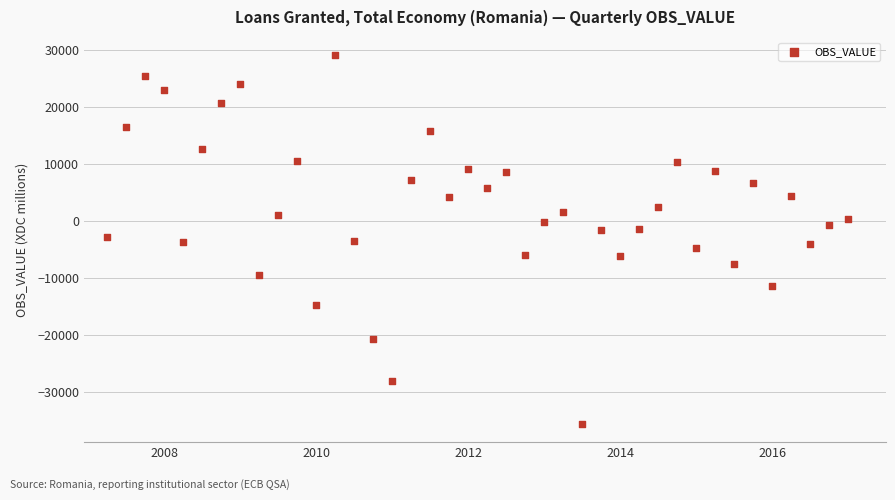

What is the range of X values (max minus min)?

9.8